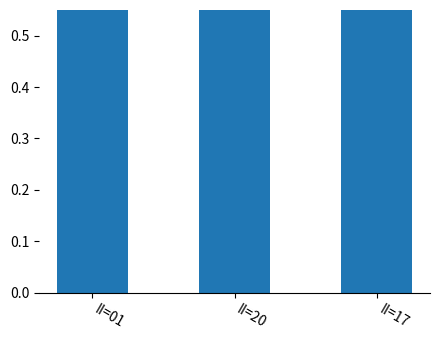

Approximately how many times larger is the value at II=20 compared to II=17?

0.9